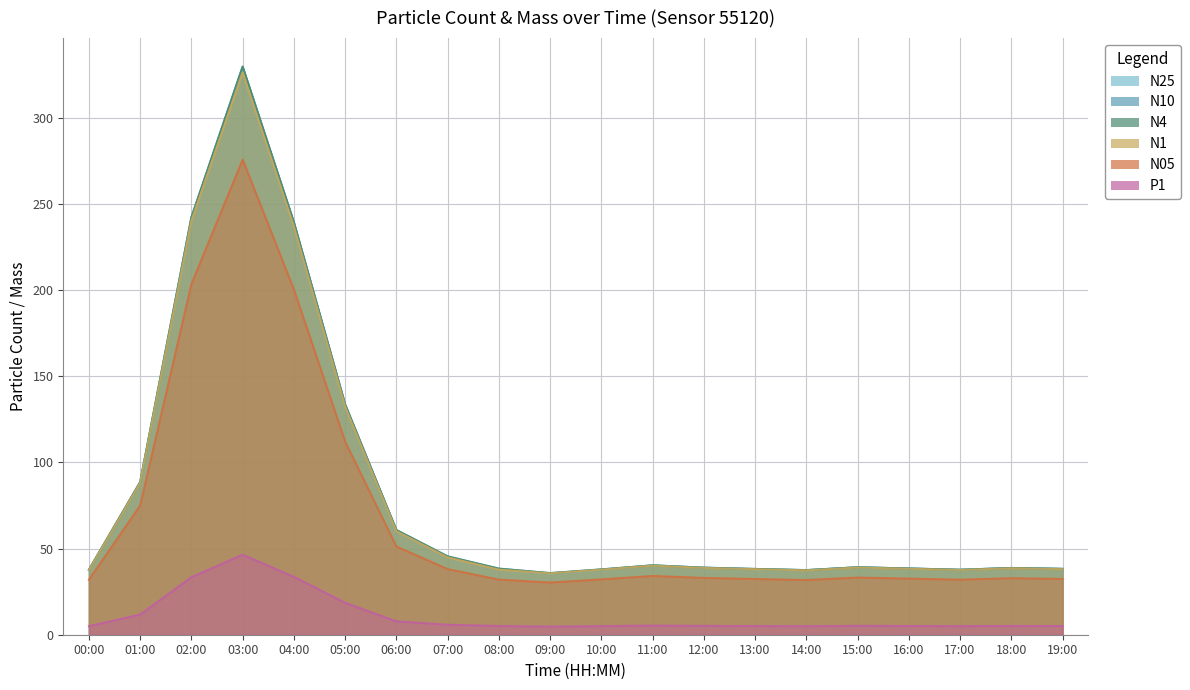

Reading left to right, extract all data points from this chart.

N25: 37.7	88.5	241.9	329.2	239.1	133.5	60.5	45.2	38.1	35.5	37.7	40.3	38.9	38.0	37.5	39.2	38.5	37.7	38.7	38.2
N10: 37.7	88.5	242.2	329.7	239.4	133.6	60.8	45.5	38.4	35.8	37.9	40.3	38.9	38.2	37.5	39.2	38.5	37.7	38.8	38.2
N4: 37.7	88.5	242.1	329.6	239.3	133.6	60.8	45.5	38.4	35.8	37.9	40.3	38.9	38.2	37.5	39.2	38.5	37.7	38.8	38.2
N1: 37.5	88.1	240.2	326.3	237.0	132.5	60.1	44.9	37.8	35.6	37.8	40.1	38.8	38.0	37.3	39.0	38.3	37.6	38.6	38.1
N05: 31.9	75.0	203.4	275.7	200.3	112.1	51.2	38.1	32.0	30.3	32.1	34.1	33.0	32.4	31.8	33.2	32.6	31.9	32.8	32.4
P1: 5.0	11.7	33.4	46.5	33.6	18.6	7.8	5.8	5.1	4.7	5.0	5.3	5.2	5.1	5.0	5.2	5.1	5.0	5.1	5.1